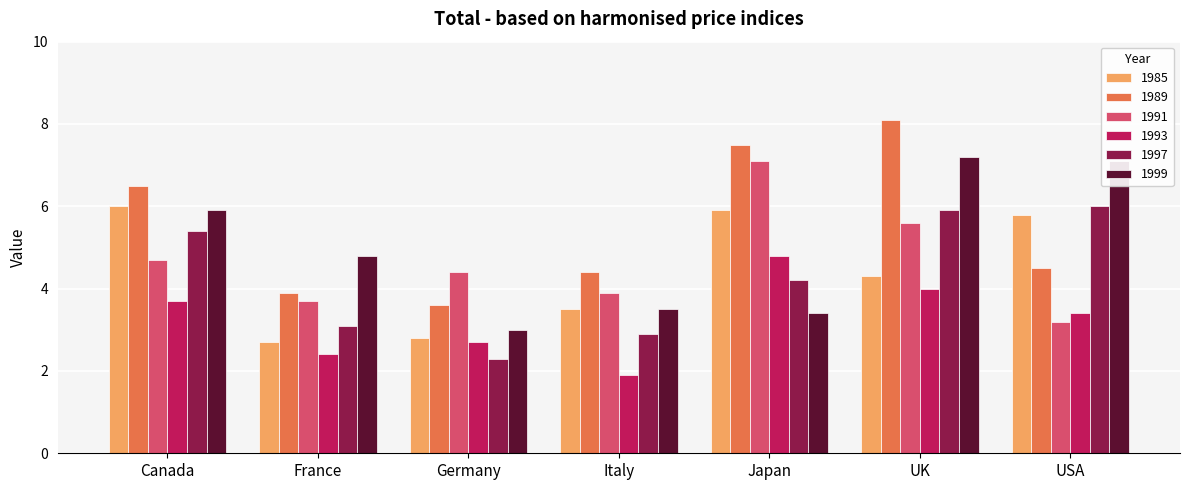

Reading left to right, what are all the values shown in this chart?

1985: Canada=6.0	France=2.7	Germany=2.8	Italy=3.5	Japan=5.9	UK=4.3	USA=5.8
1989: Canada=6.5	France=3.9	Germany=3.6	Italy=4.4	Japan=7.5	UK=8.1	USA=4.5
1991: Canada=4.7	France=3.7	Germany=4.4	Italy=3.9	Japan=7.1	UK=5.6	USA=3.2
1993: Canada=3.7	France=2.4	Germany=2.7	Italy=1.9	Japan=4.8	UK=4.0	USA=3.4
1997: Canada=5.4	France=3.1	Germany=2.3	Italy=2.9	Japan=4.2	UK=5.9	USA=6.0
1999: Canada=5.9	France=4.8	Germany=3.0	Italy=3.5	Japan=3.4	UK=7.2	USA=7.1